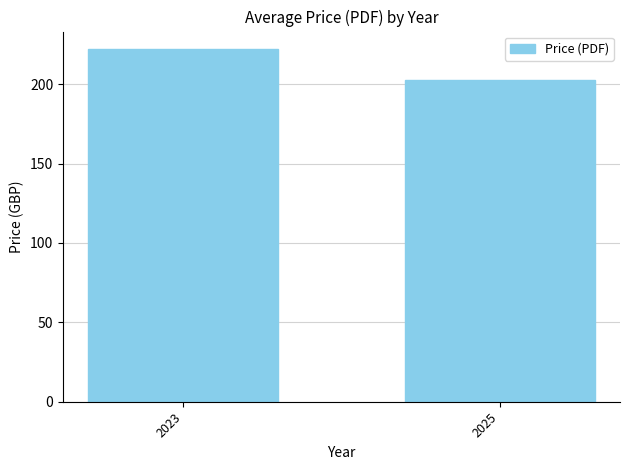

What is the sum of all values?

424.6